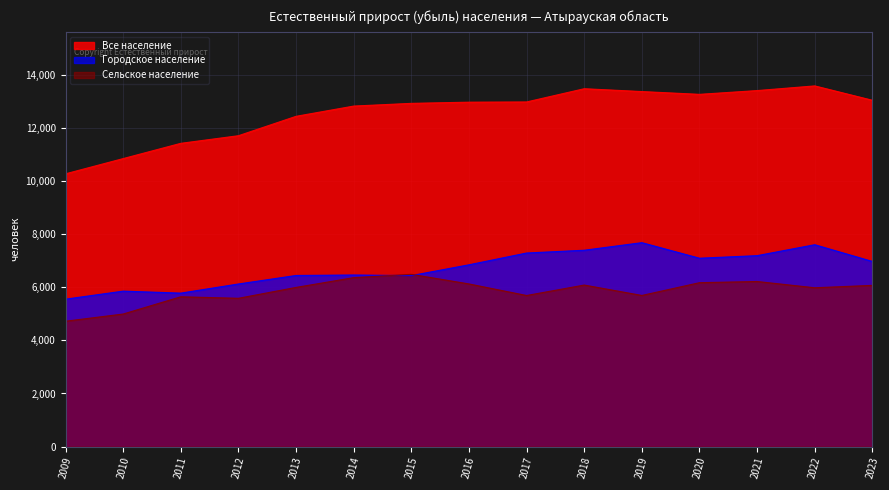

True or false: Сельское население and Все население cross at least once.

False